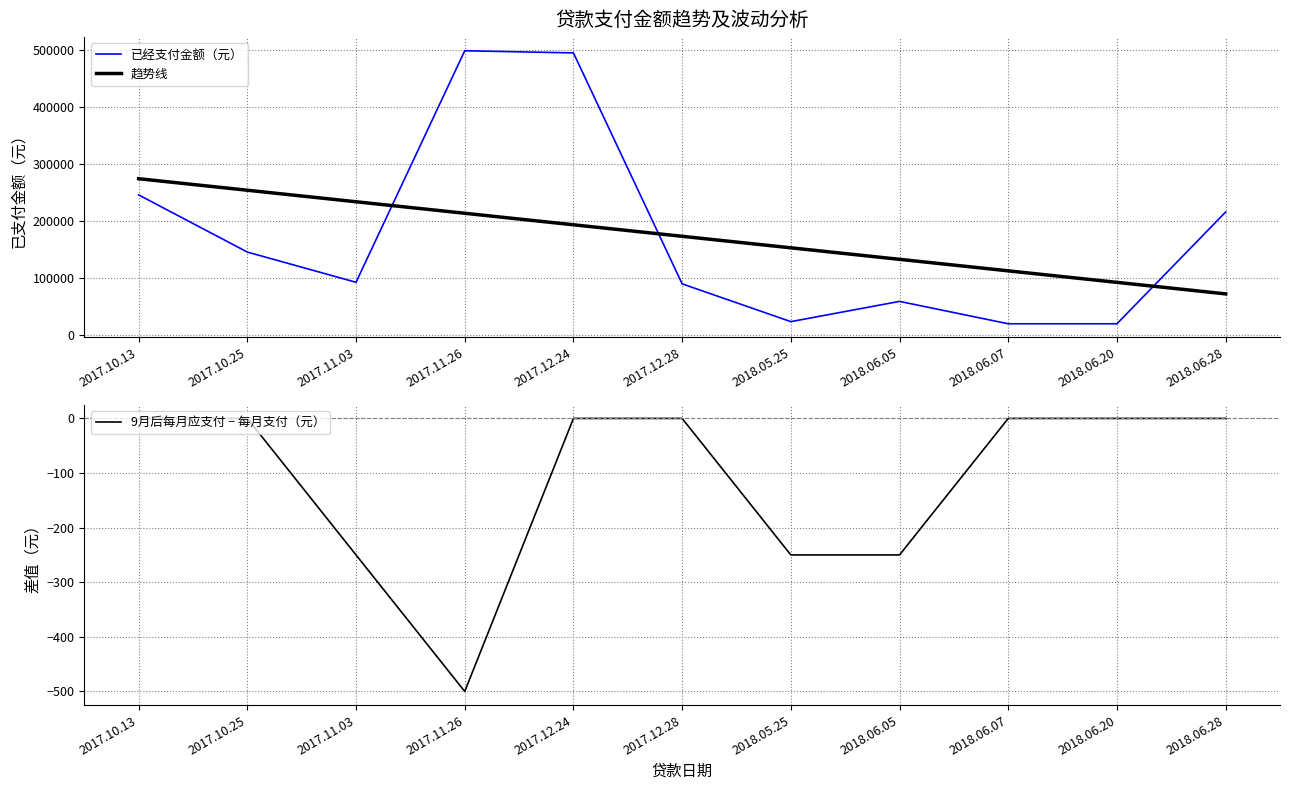

True or false: 9月后每月应支付 − 每月支付（元） has a value of 0.0 at 2018.06.28.

True